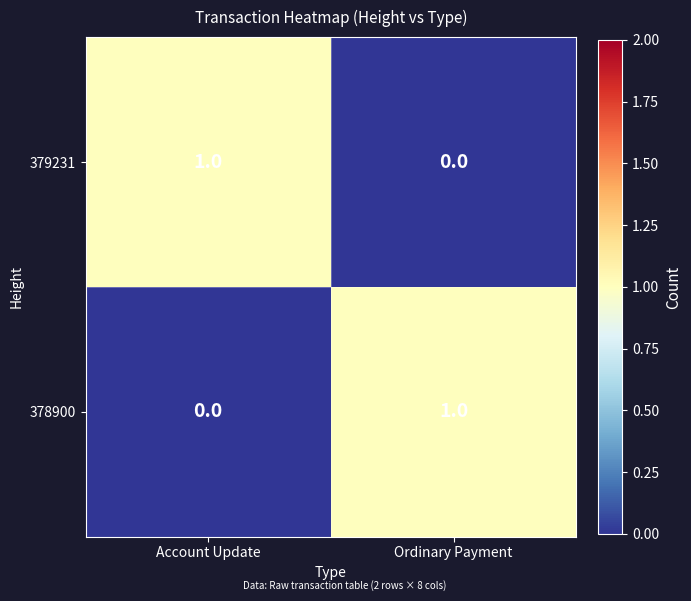

At which label is 379231 closest to 0?

Ordinary Payment